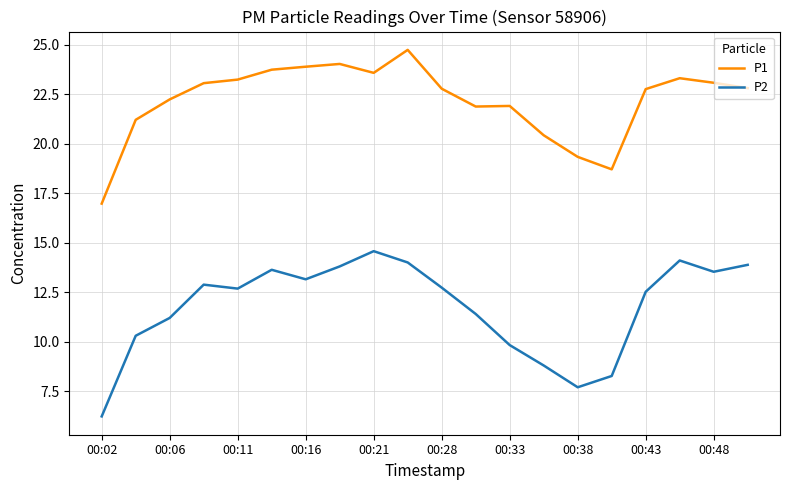

Does the chart display data point markers on the line(s)?

No